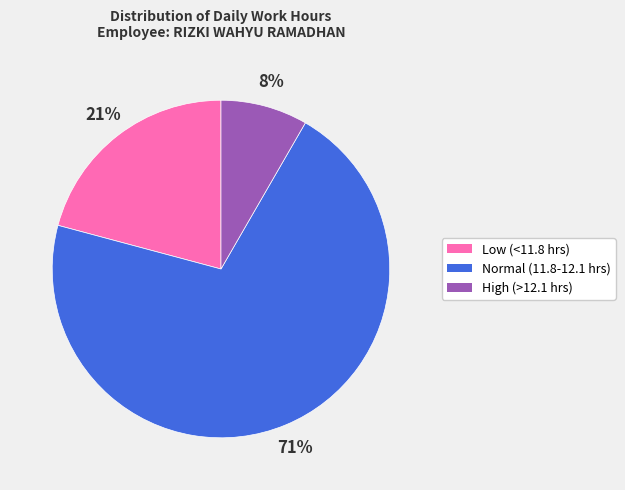

To the nearest percent, what is the average slice percentage?

33%